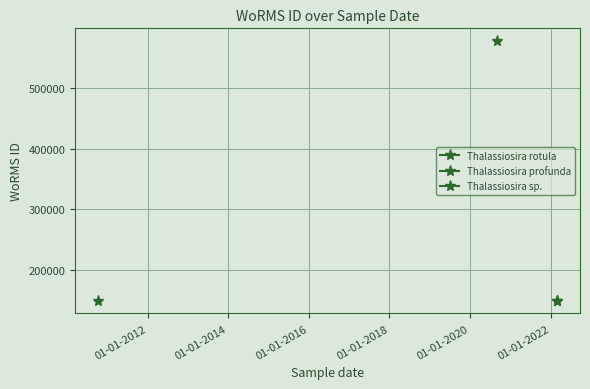

How many data points are less than 148942?

2